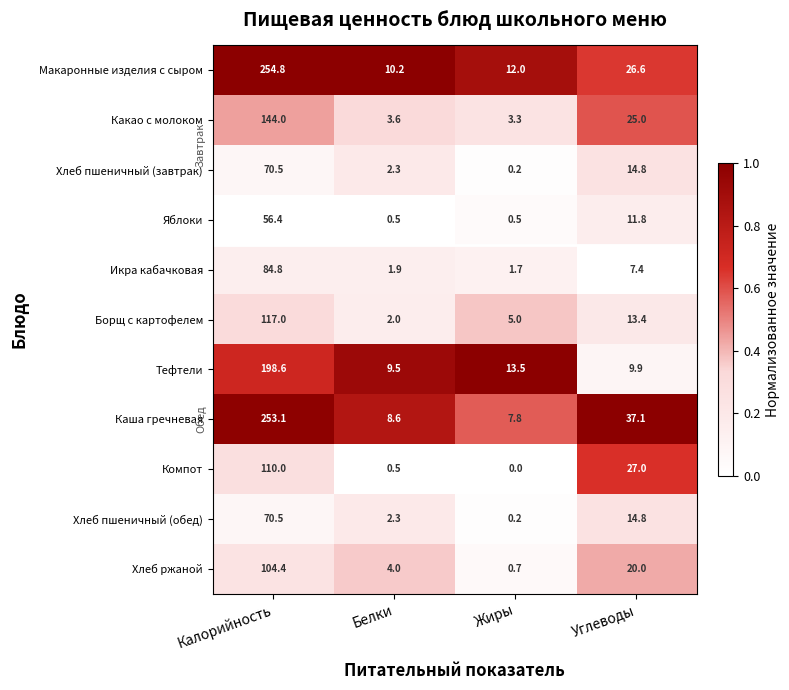

What is the total value across all series at Углеводы?

207.8